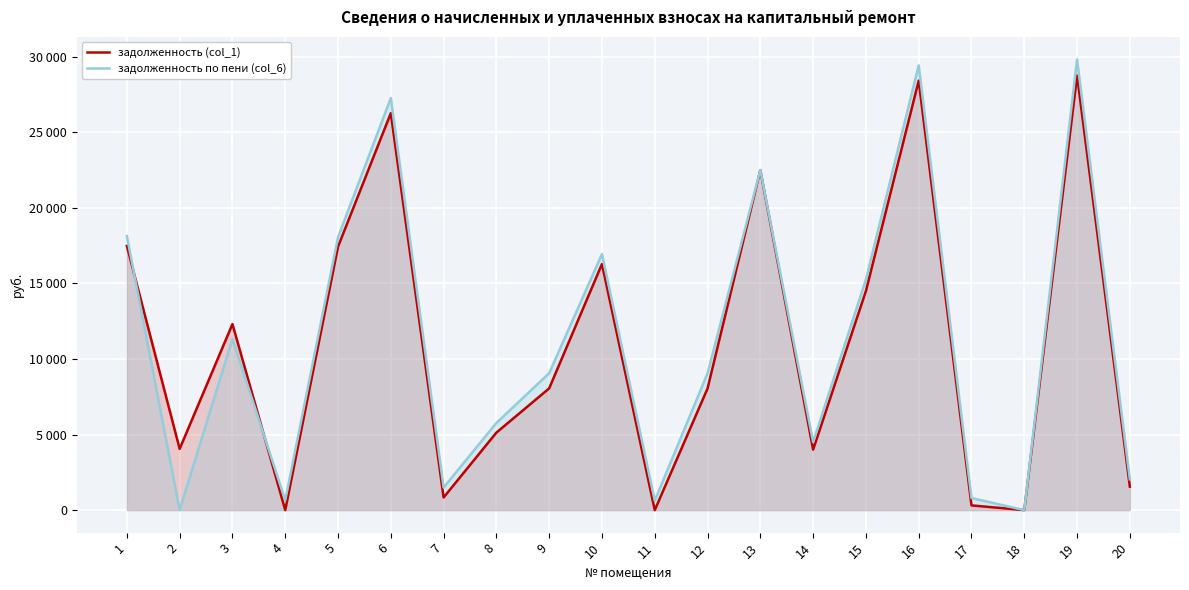

What is the difference between the highest and lowest values at 20?

483.1